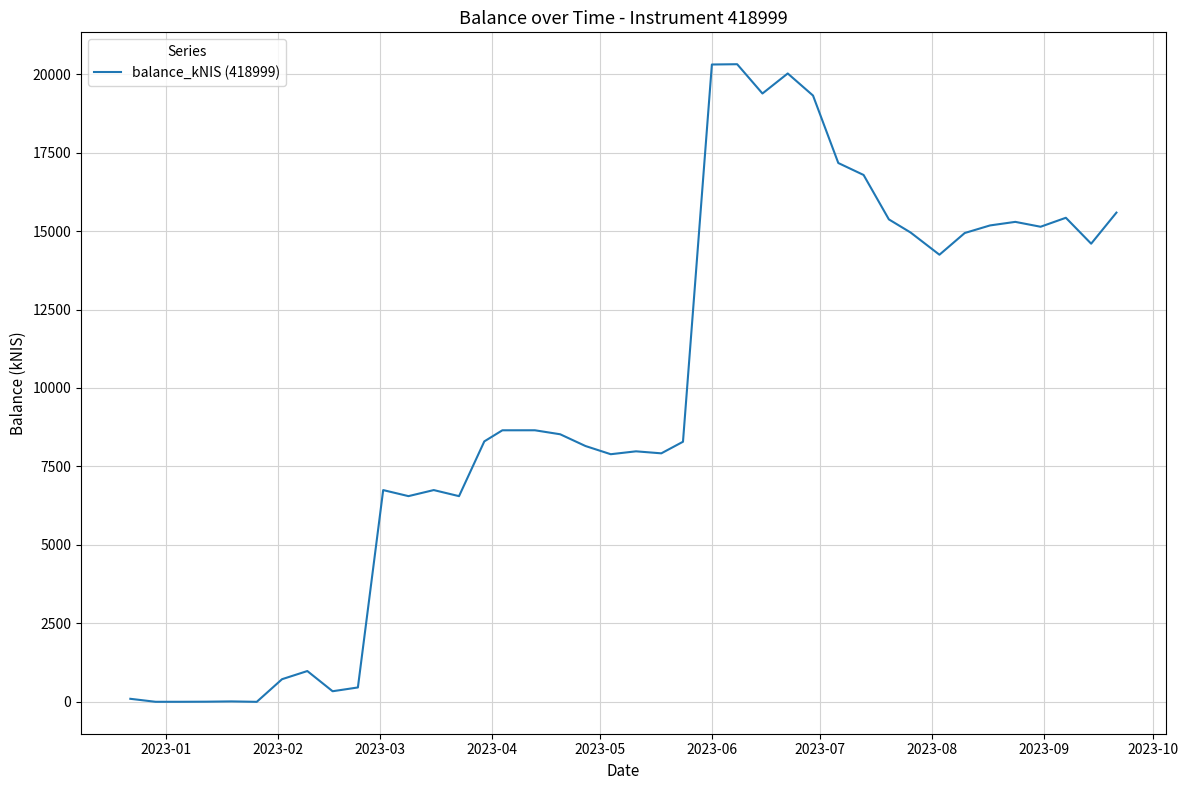

What is the difference between the maximum and minimum values?

20315.2